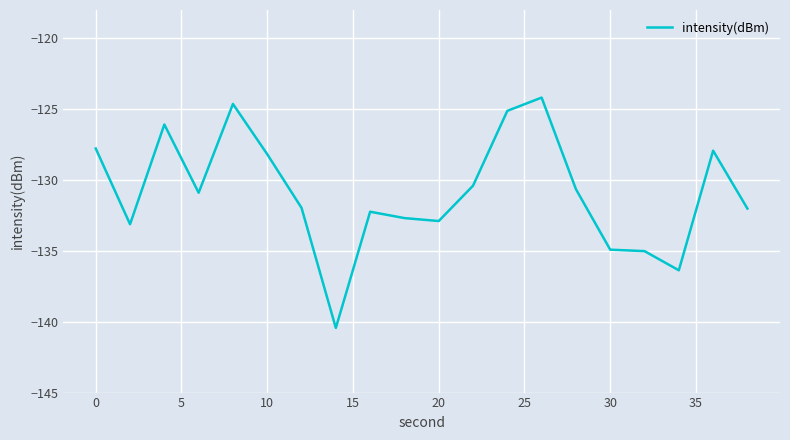

What is the difference between the maximum and minimum values?

16.3